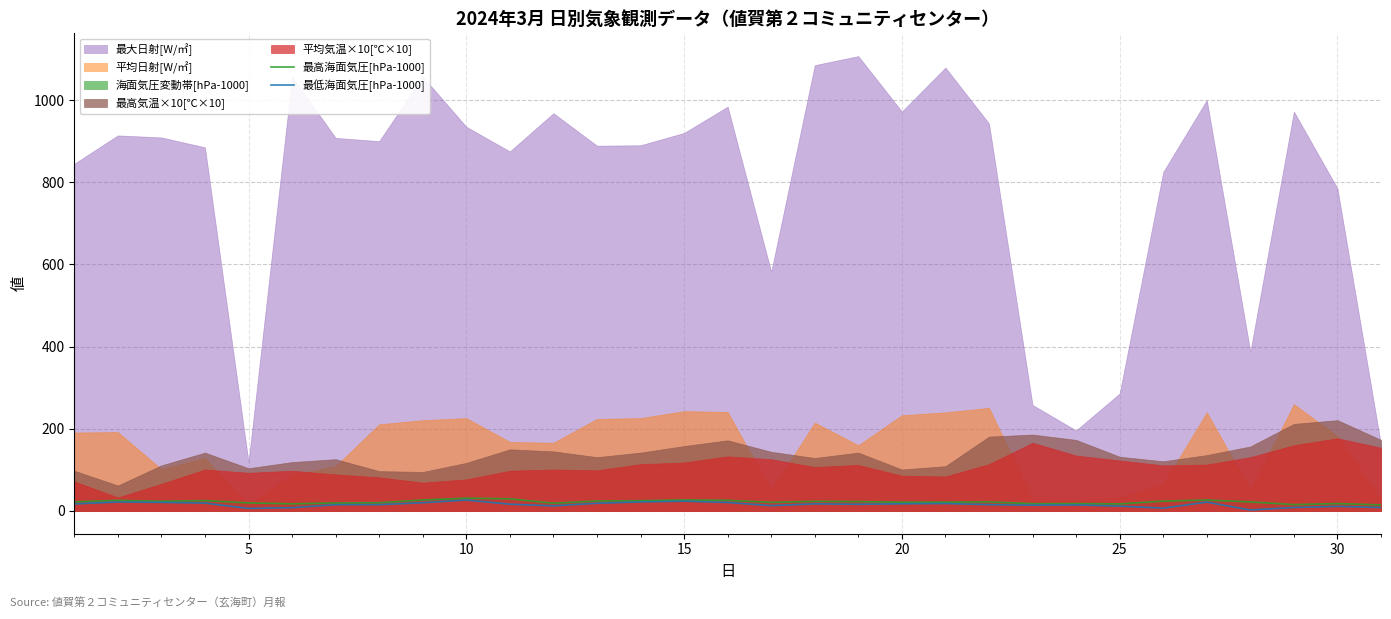

What is the sum of all 最低海面気圧[hPa-1000] values?

483.0